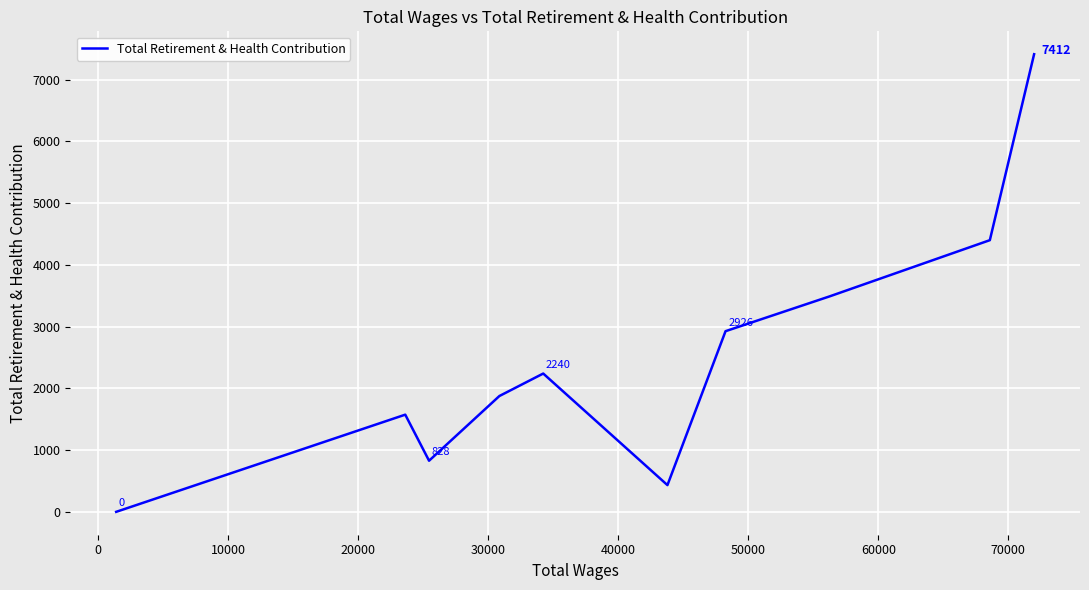

What is the difference between the maximum and minimum values?

7412